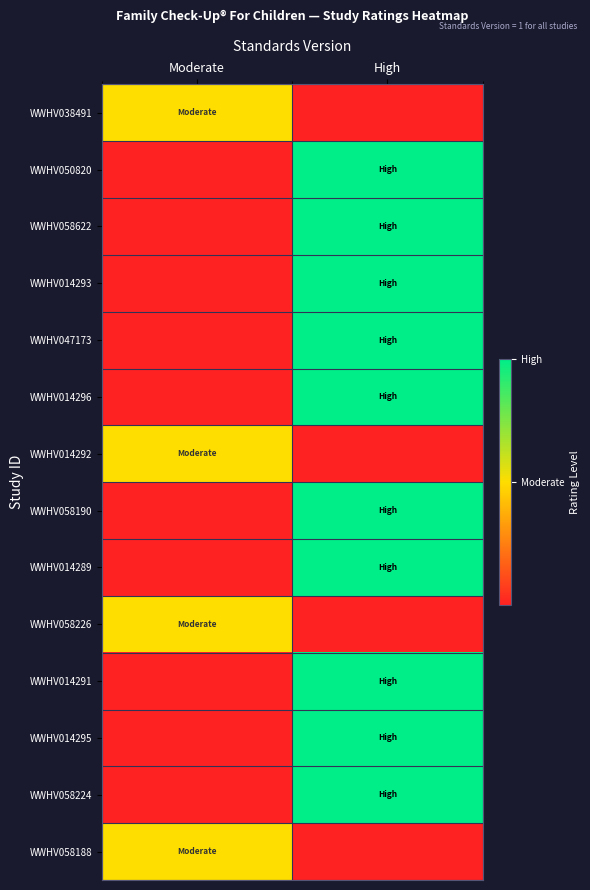

Between High and Moderate, which is larger?

Moderate